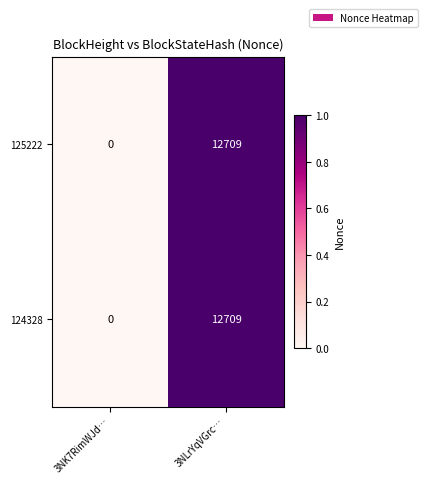

The value of 124328 at 3NLrYqVGrc… is 12709. True or false?

True